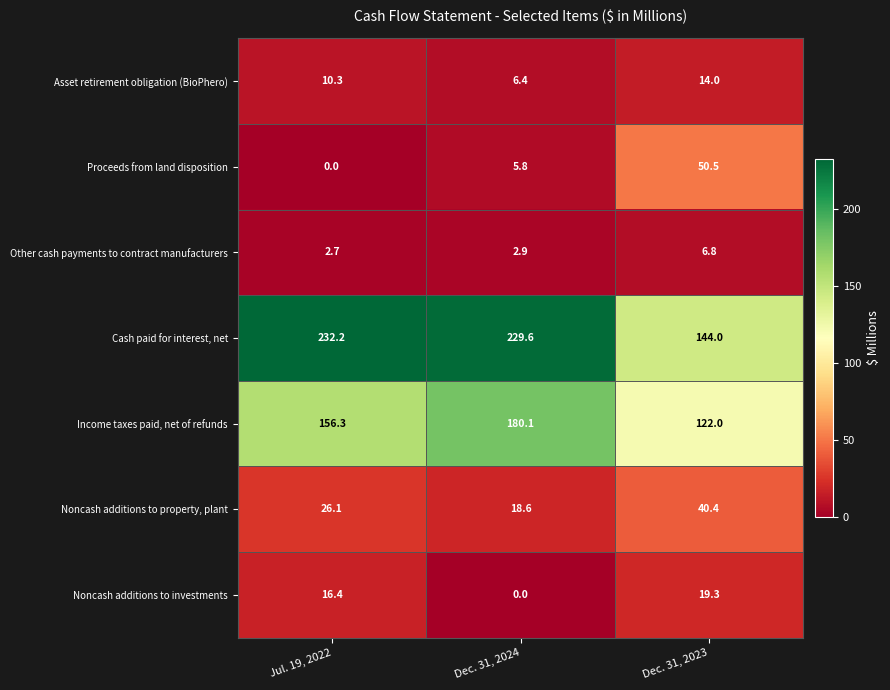

What is the average value of the Asset retirement obligation (BioPhero) series?

10.2